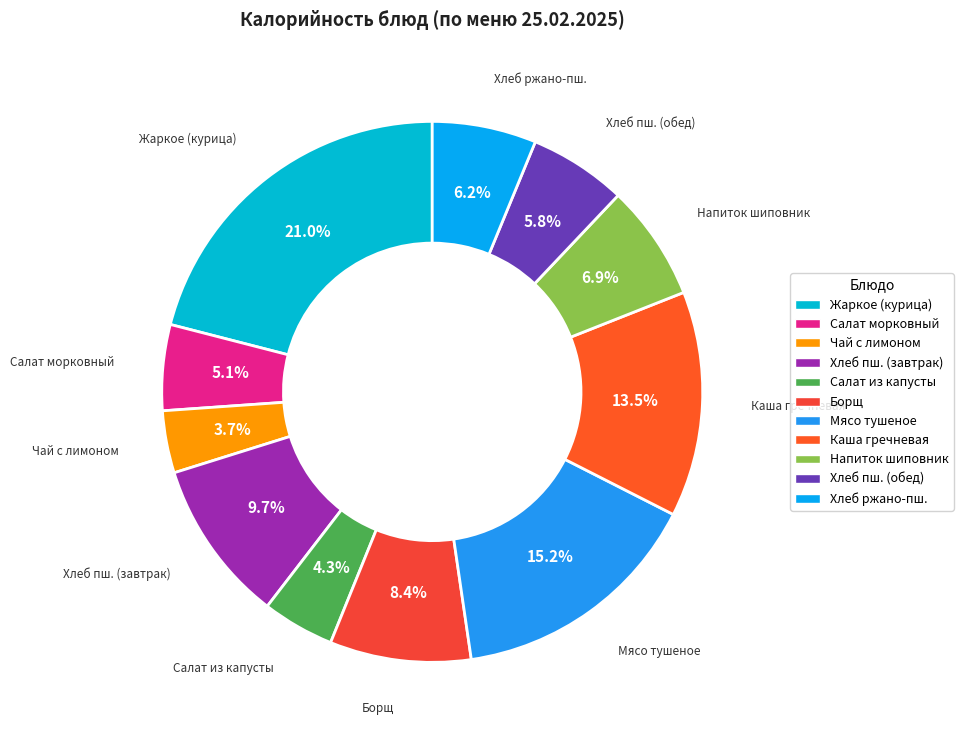

Count the number of slices in the pie.

11